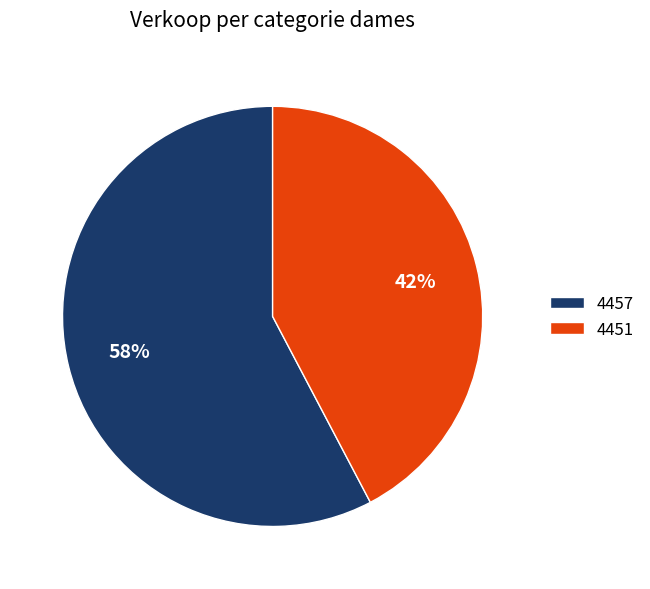

To the nearest percent, what percentage of the pie is 4451?

42%